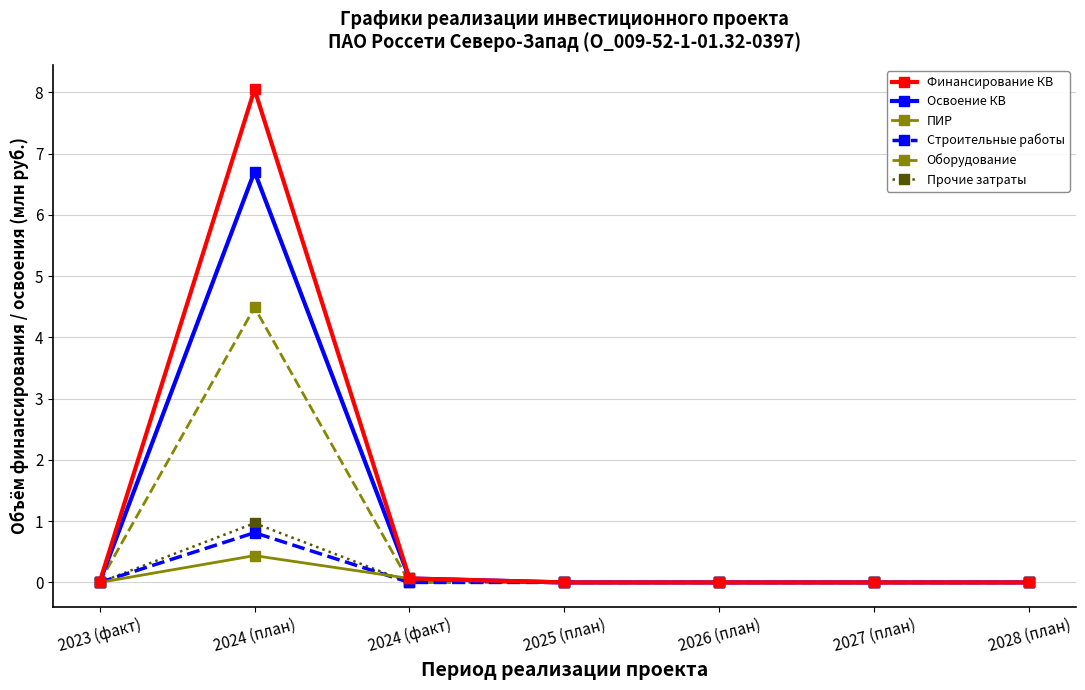

Which category has the highest value across all series?

2024 (план)